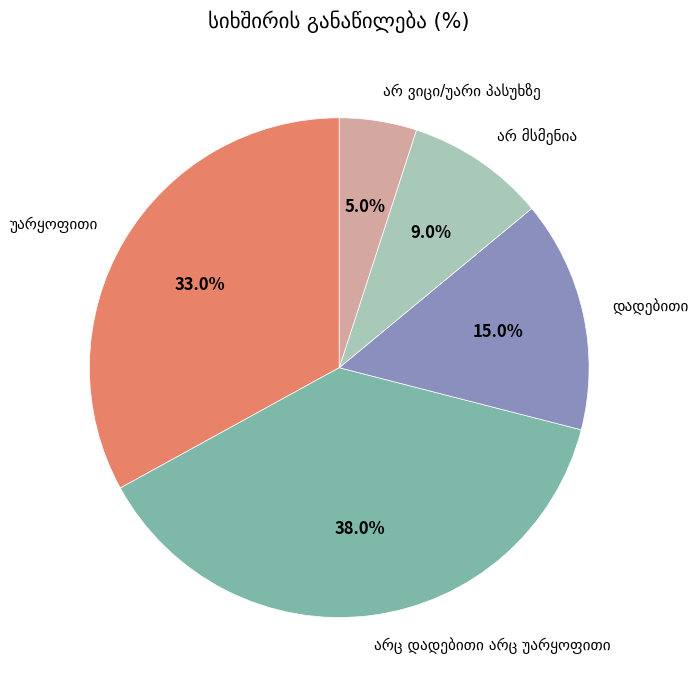

Is there any slice that represents more than half of the pie?

No